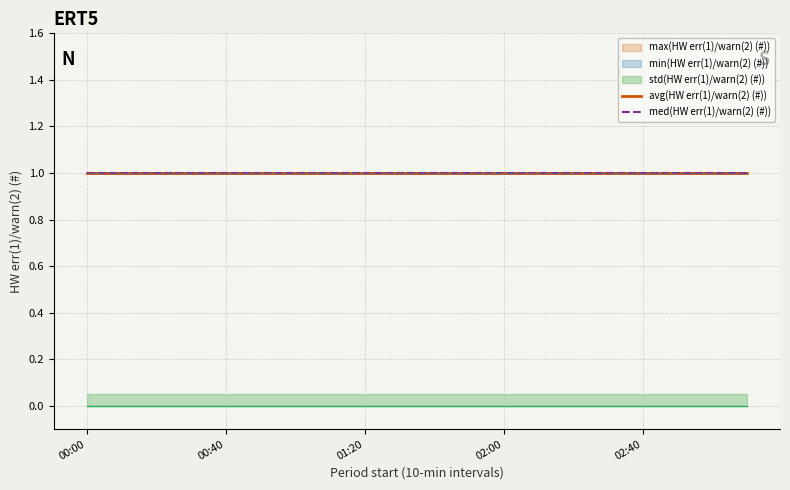

Is this an area chart (filled region under the line)?

No